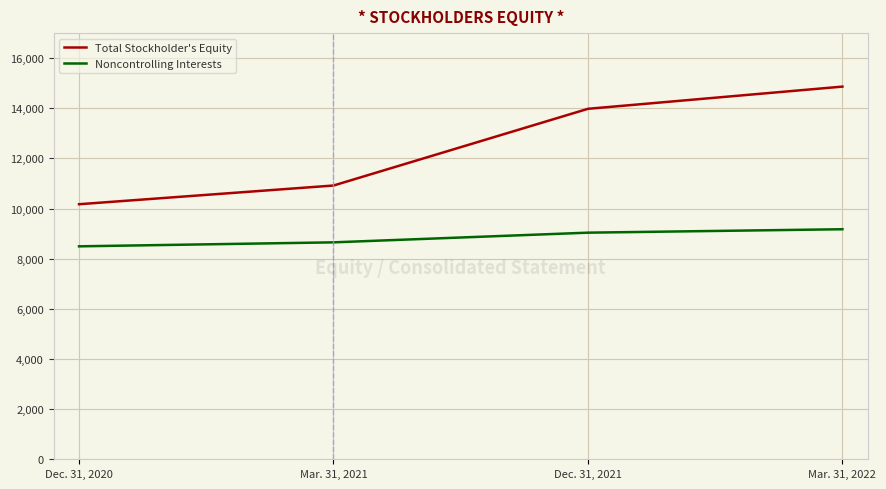

What is the difference between the second highest and second lowest values in the Noncontrolling Interests series?

386